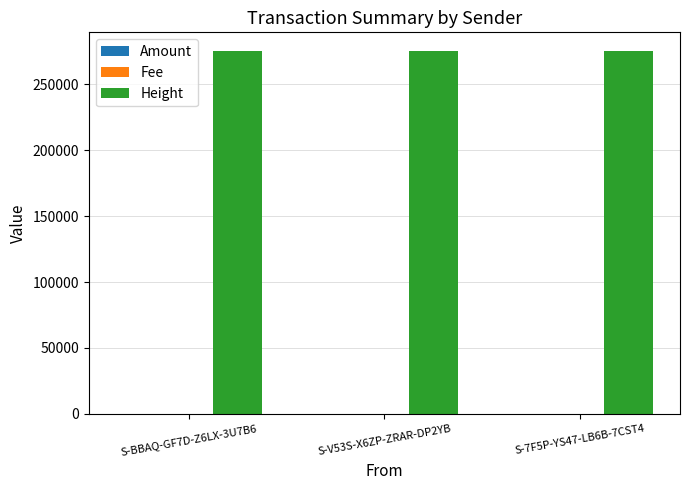

What is the maximum value for Height?

275598